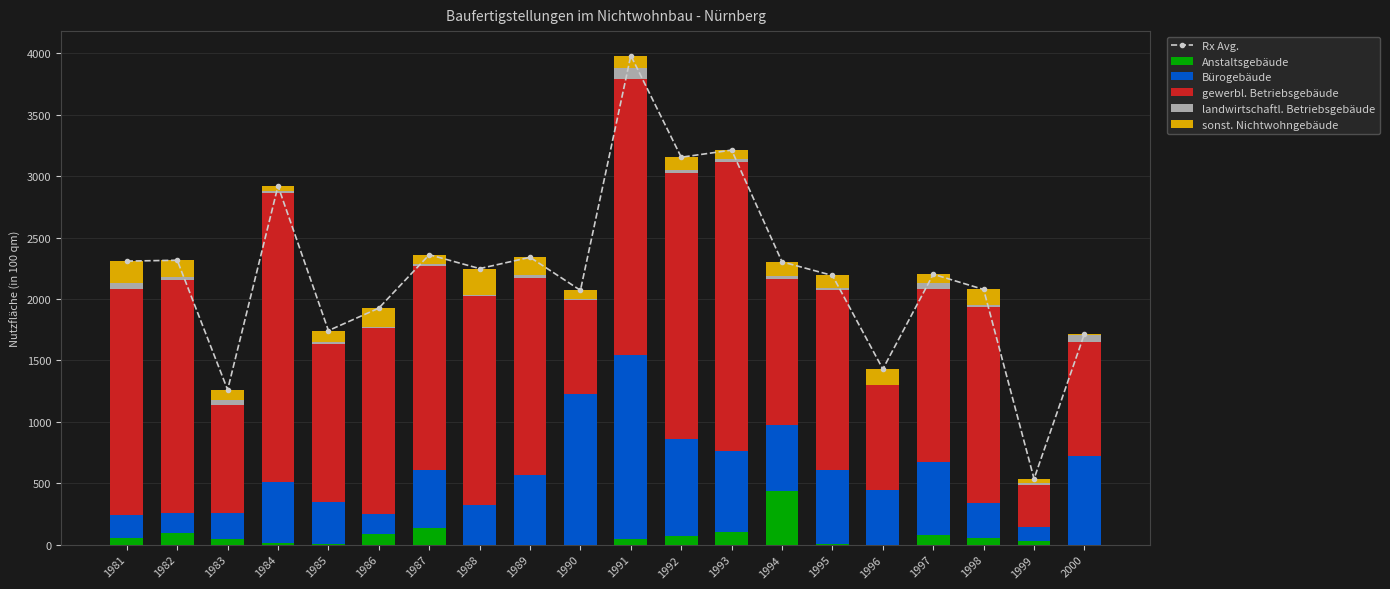

Which series has the largest total across all categories?

Rx Avg.